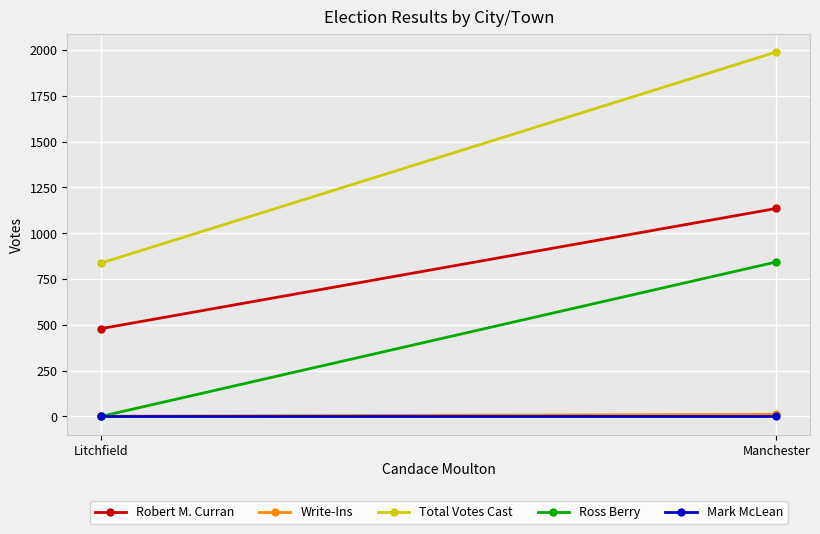

Reading left to right, transcribe all the data shown in this chart.

Robert M. Curran: 479	1135
Write-Ins: 1	11
Total Votes Cast: 837	1989
Ross Berry: 0	843
Mark McLean: 0	0